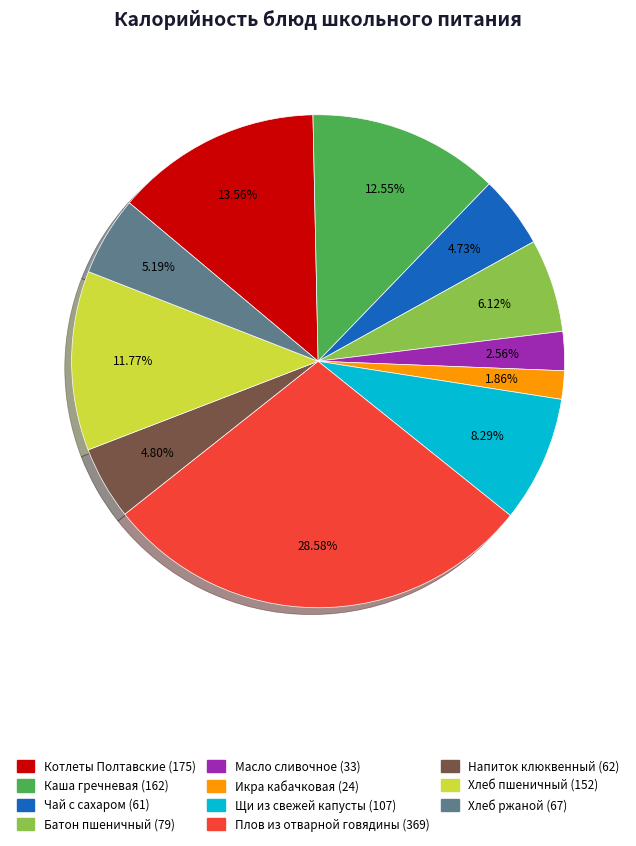

What percentage is the Напиток клюквенный slice, to the nearest percent?

5%